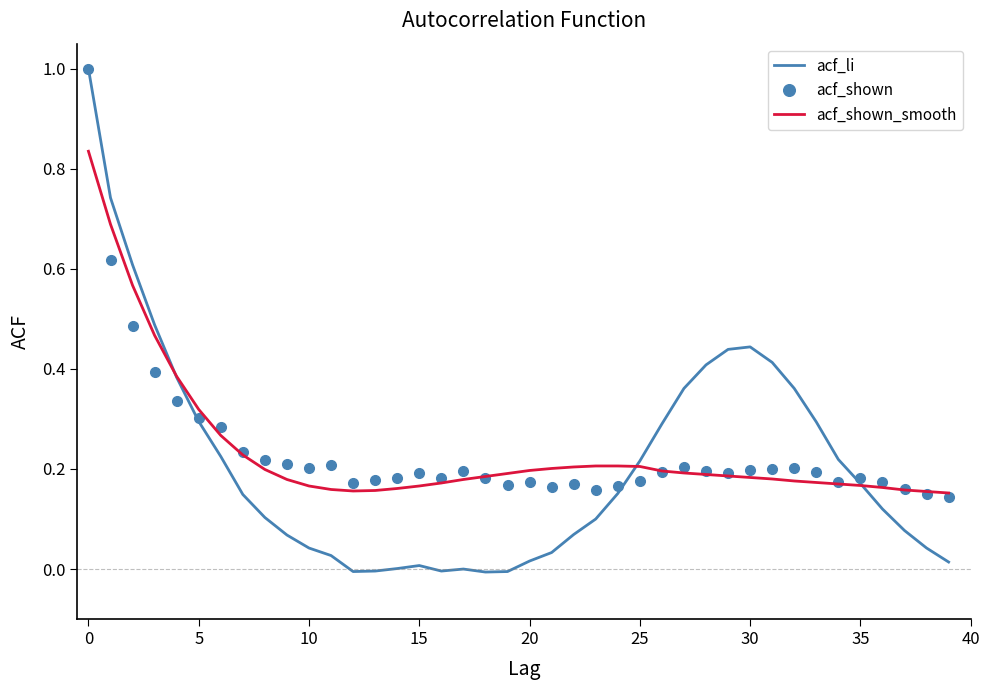

Which series ends up on top after the final intersection of acf_shown_smooth and acf_li?

acf_shown_smooth